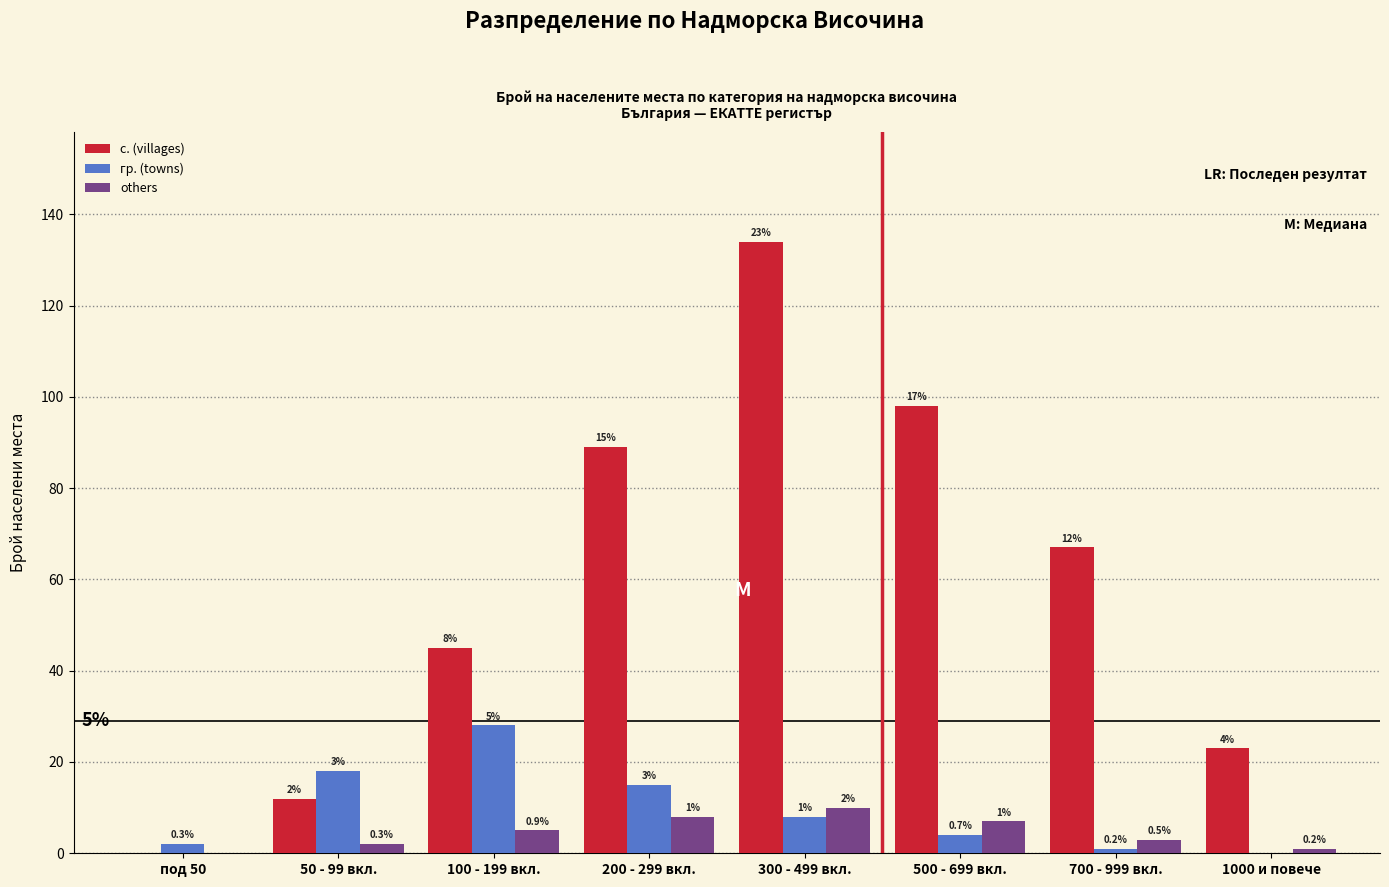

Reading left to right, what are all the values shown in this chart?

с. (villages): под 50=0	50 - 99 вкл.=12	100 - 199 вкл.=45	200 - 299 вкл.=89	300 - 499 вкл.=134	500 - 699 вкл.=98	700 - 999 вкл.=67	1000 и повече=23
гр. (towns): под 50=2	50 - 99 вкл.=18	100 - 199 вкл.=28	200 - 299 вкл.=15	300 - 499 вкл.=8	500 - 699 вкл.=4	700 - 999 вкл.=1	1000 и повече=0
others: под 50=0	50 - 99 вкл.=2	100 - 199 вкл.=5	200 - 299 вкл.=8	300 - 499 вкл.=10	500 - 699 вкл.=7	700 - 999 вкл.=3	1000 и повече=1